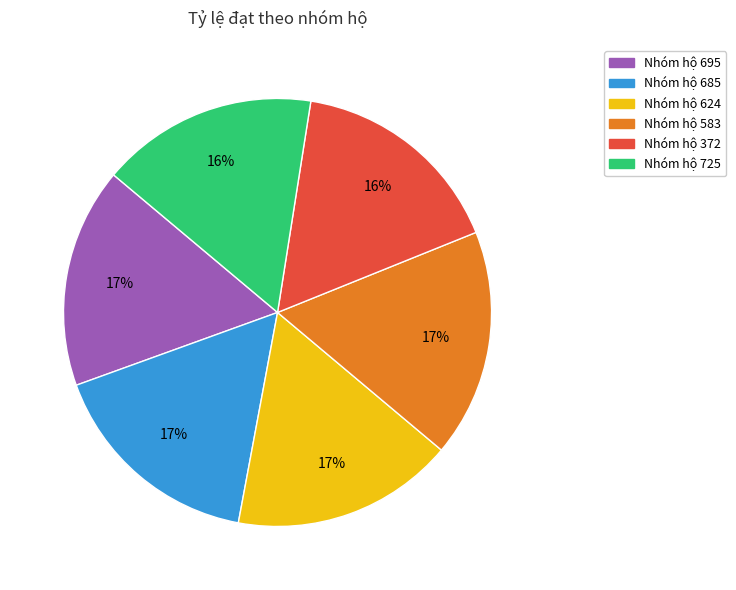

To the nearest percent, what is the average slice percentage?

17%